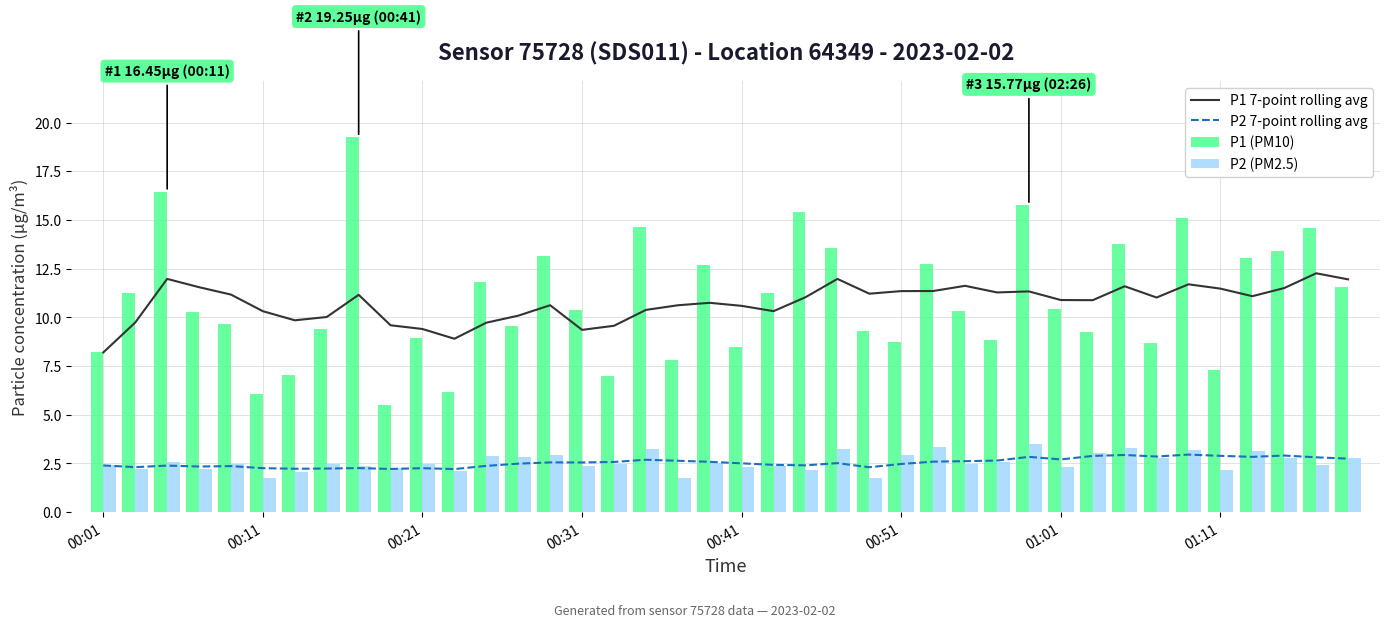

What is the lowest value of the P2 7-point rolling avg series?

2.2